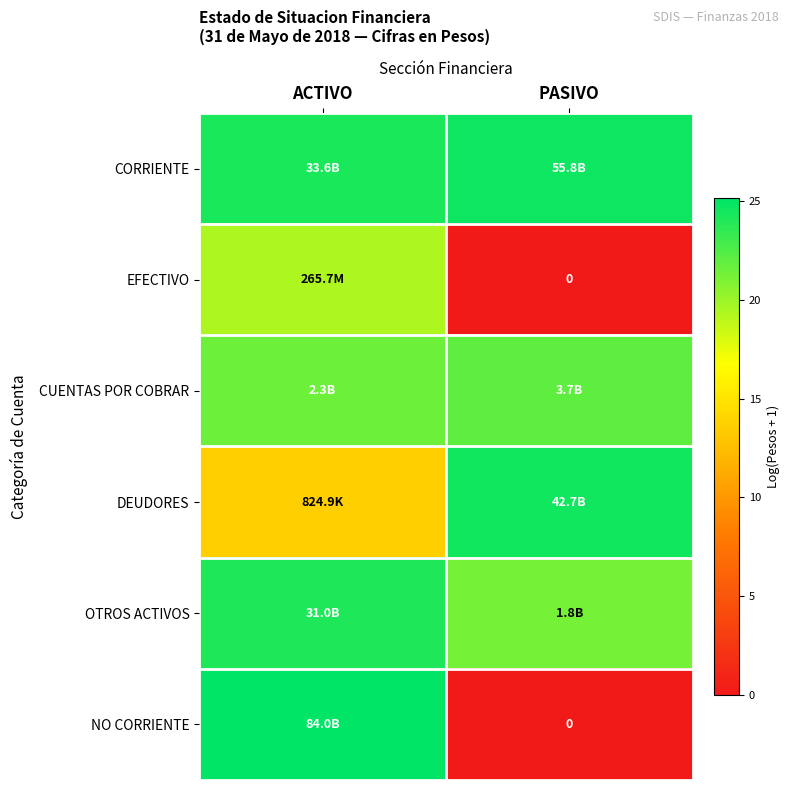

Rank the categories by DEUDORES value from lowest to highest.

ACTIVO, PASIVO